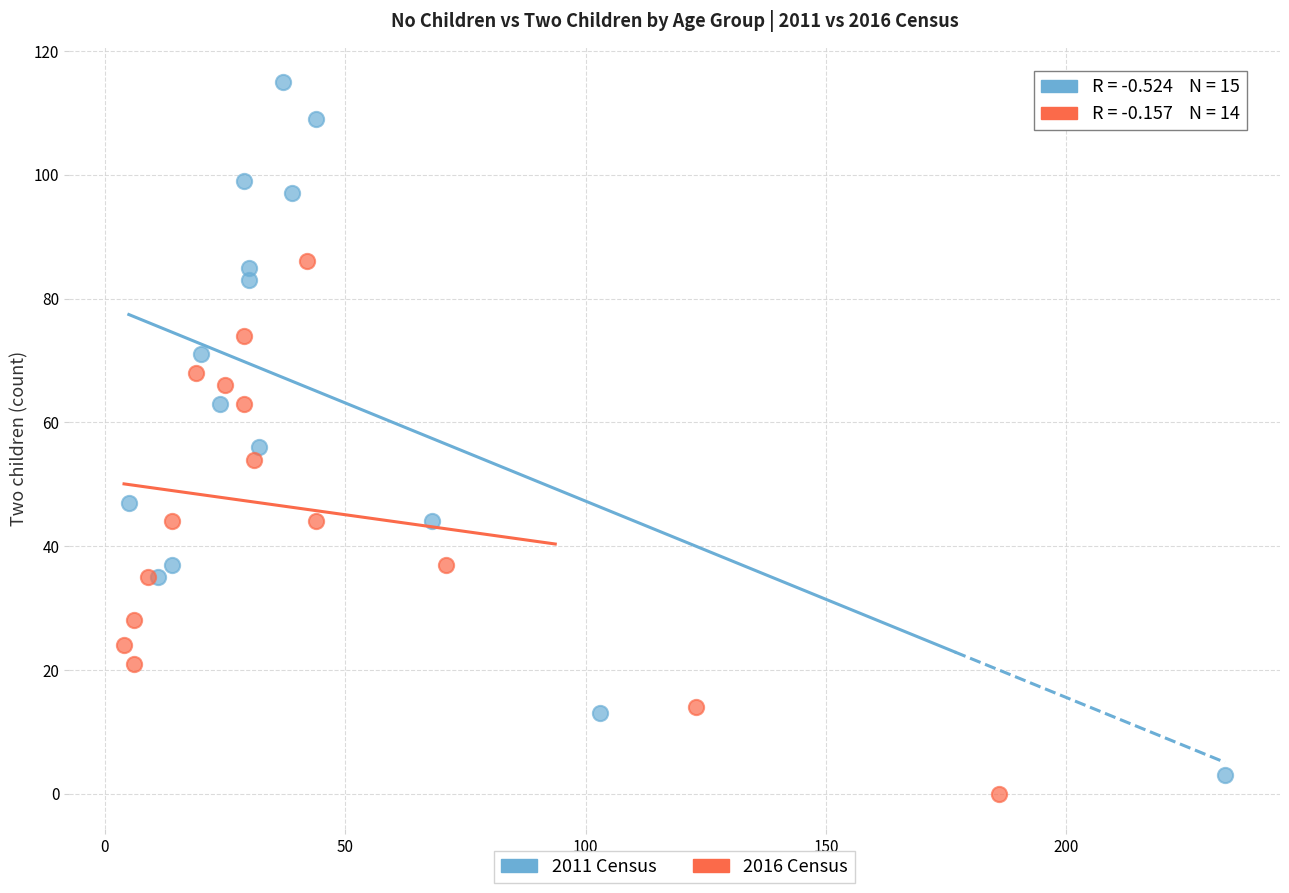

Which series contains the lowest Y value?

2016 Census